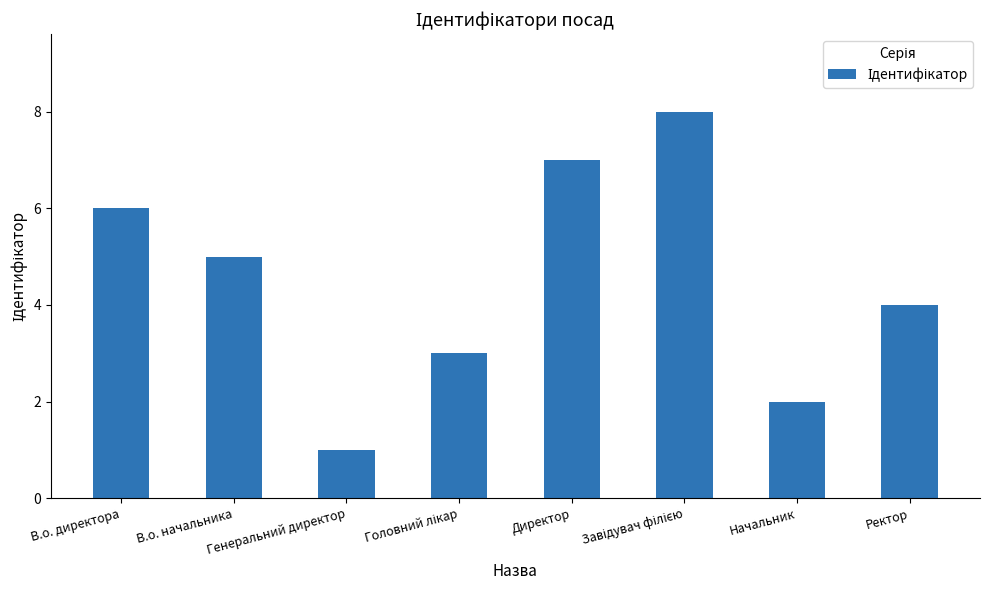

How many data points does each series have?

8